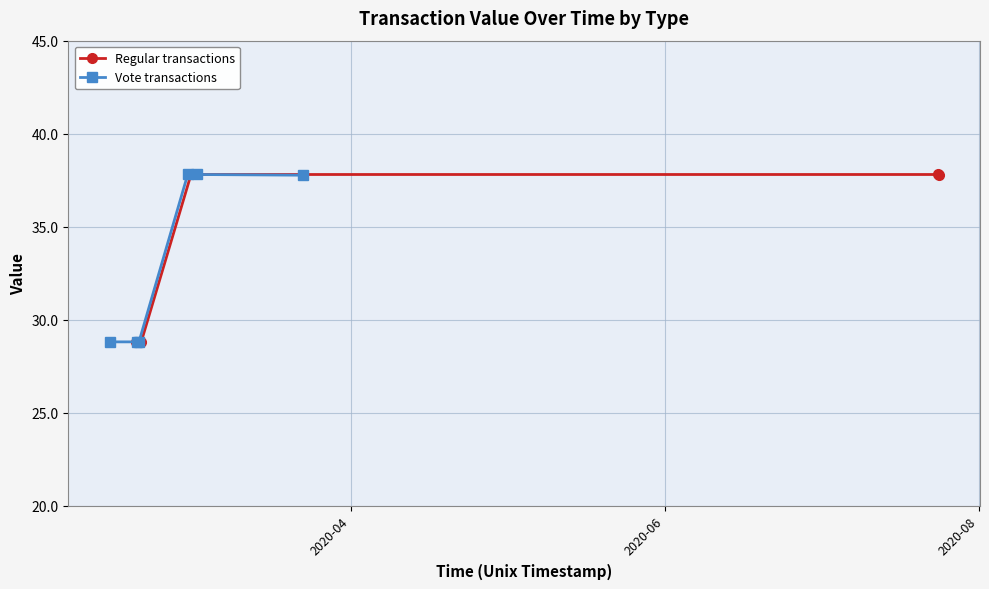

What is the minimum value for Regular transactions?

28.8